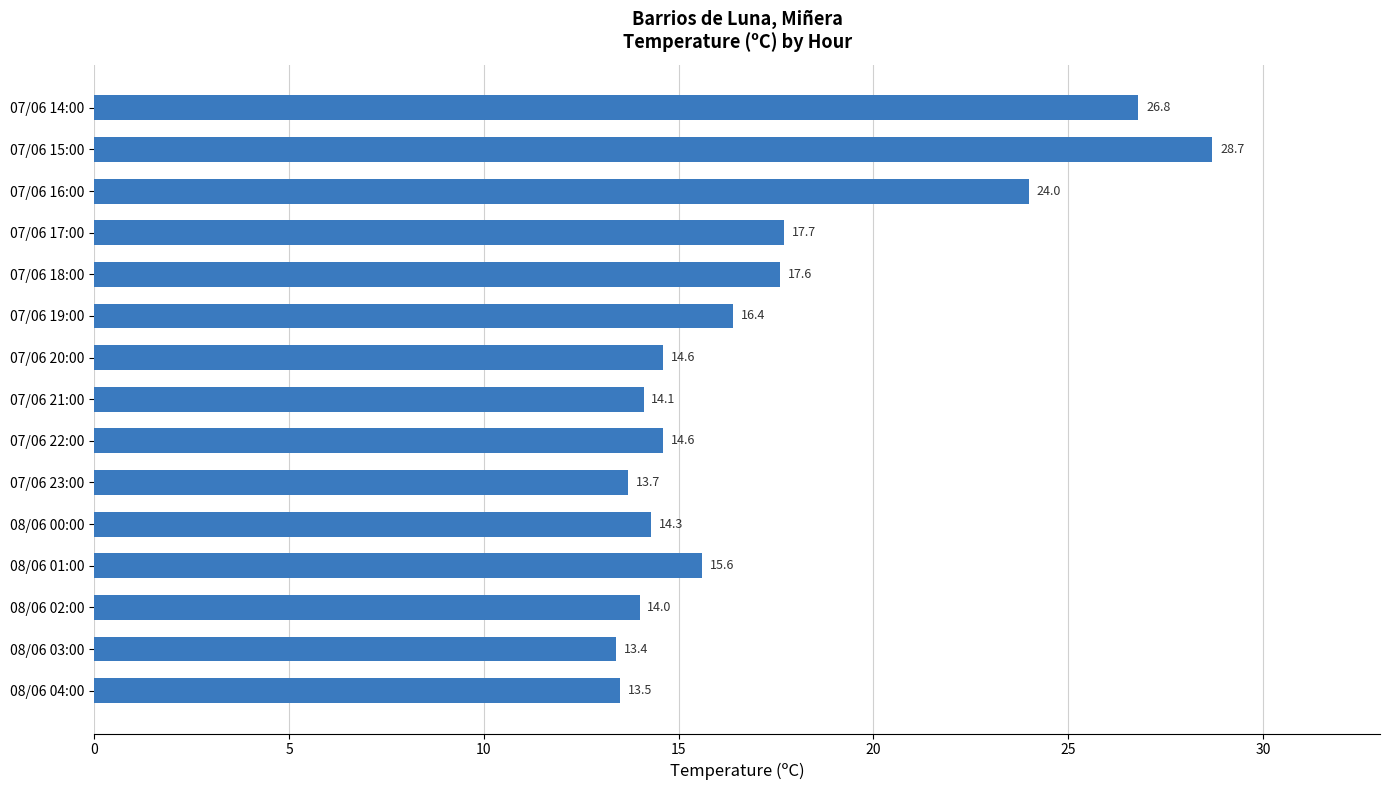

Reading bottom to top, extract all data points from this chart.

13.5	13.4	14.0	15.6	14.3	13.7	14.6	14.1	14.6	16.4	17.6	17.7	24.0	28.7	26.8